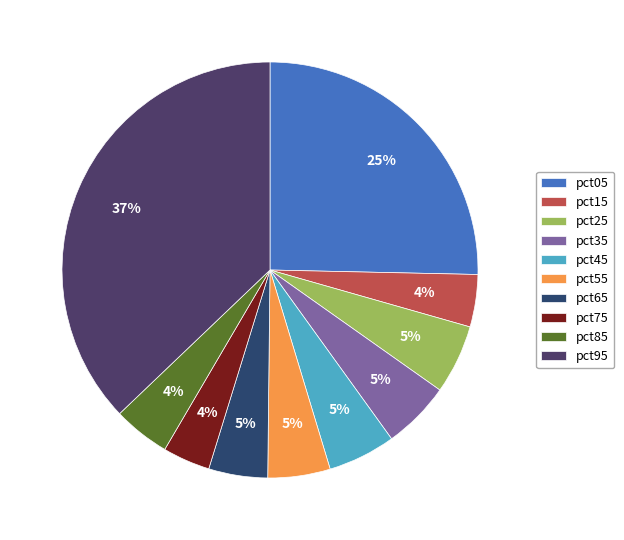

Is there any slice that represents more than half of the pie?

No